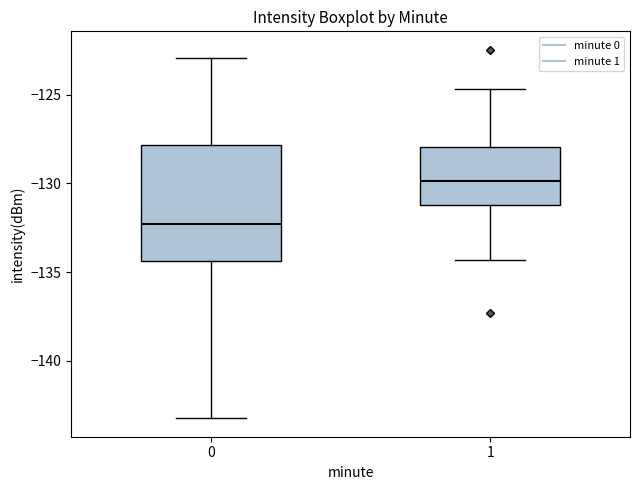

Reading left to right, read every box against the y-axis: the position of its median line, the range the box covers, and the ends of its whiskers. The values are not printed on the chart, so give them approximately, as read against the axis.

0: median -132.5, box -134.5 to -128.0, whiskers -143.0 to -123.0
1: median -130.0, box -131.0 to -128.0, whiskers -134.5 to -124.5